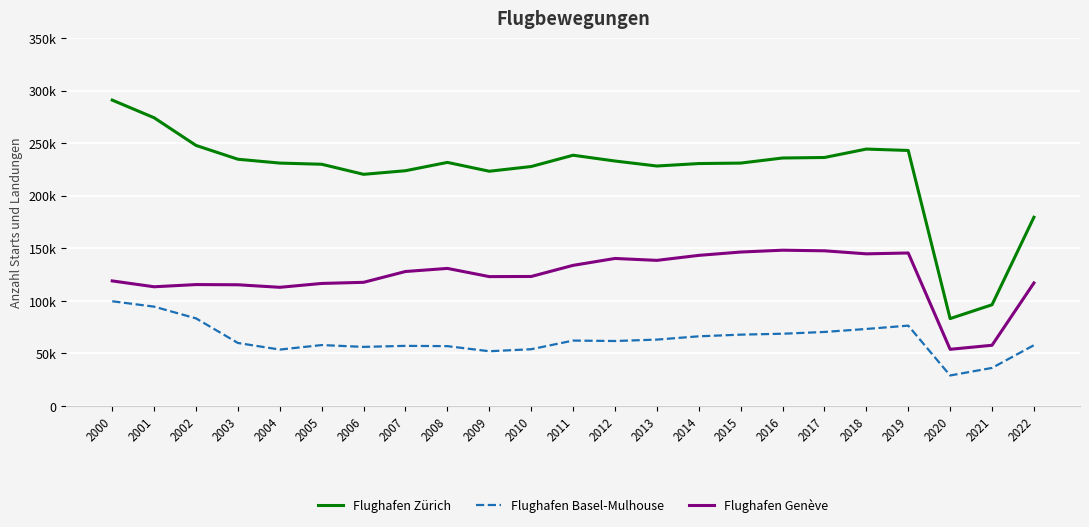

What are all the series names shown in the legend?

Flughafen Zürich, Flughafen Basel-Mulhouse, Flughafen Genève